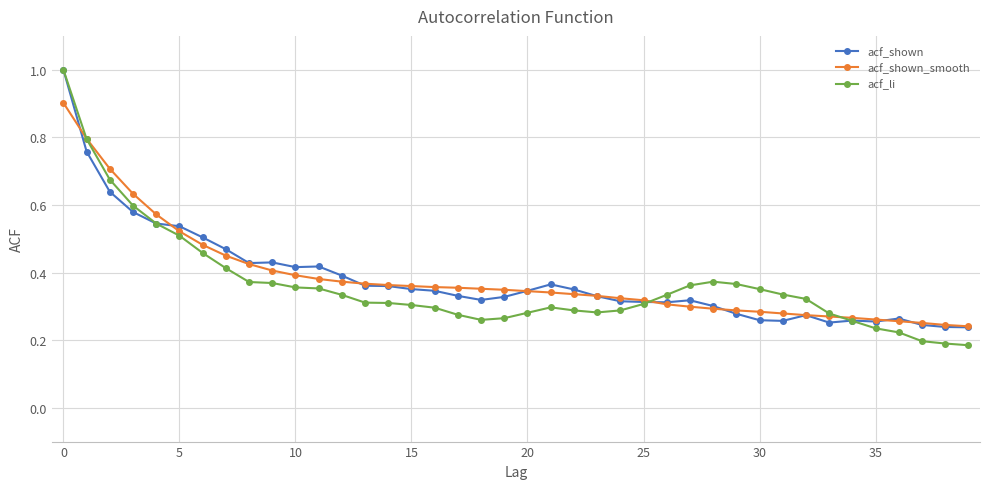

Which series has the widest spread of values?

acf_li